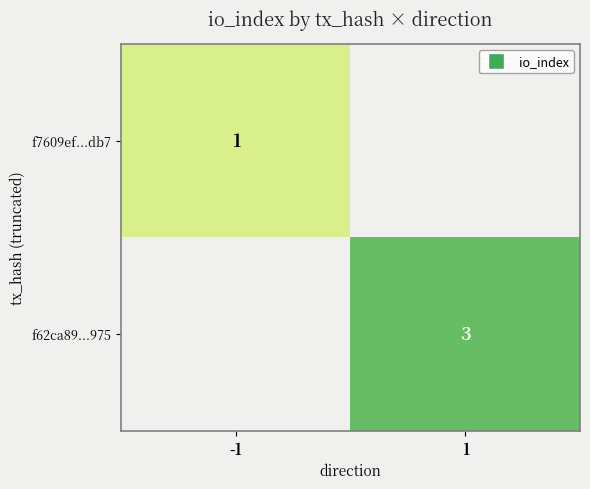

The f7609ef...db7 series shows 1 at -1. True or false?

True